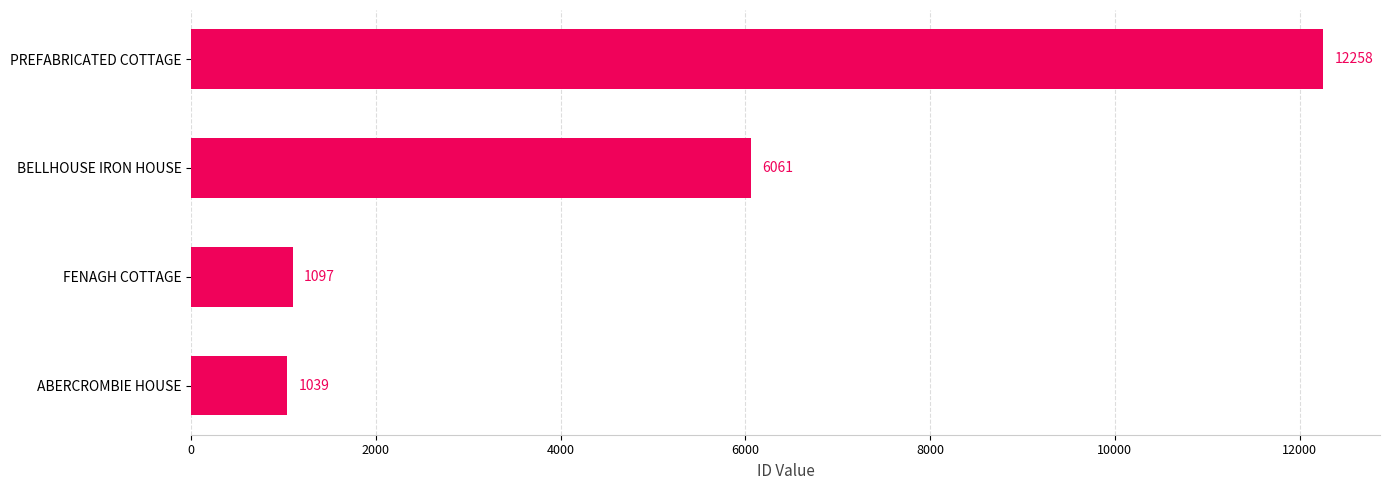

Which has a higher value, FENAGH COTTAGE or ABERCROMBIE HOUSE?

FENAGH COTTAGE